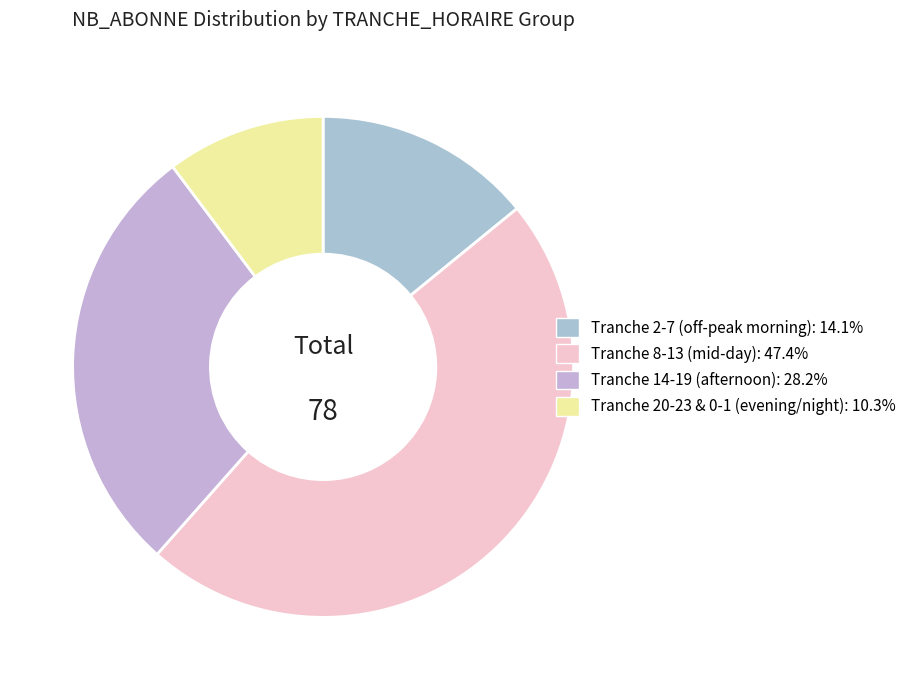

Does any single category account for the majority?

No